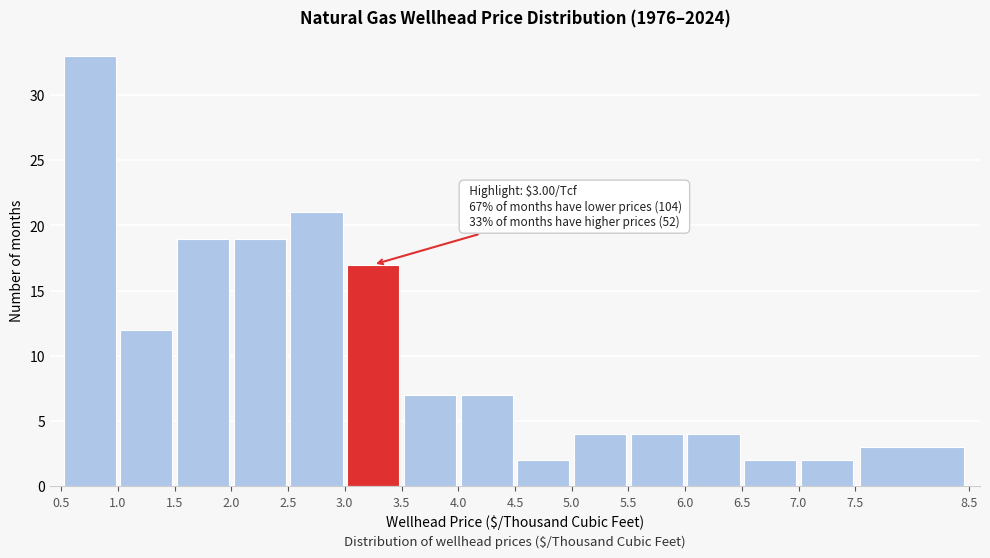

Which range on the x-axis has the tallest bar?

0.5 to 1.0